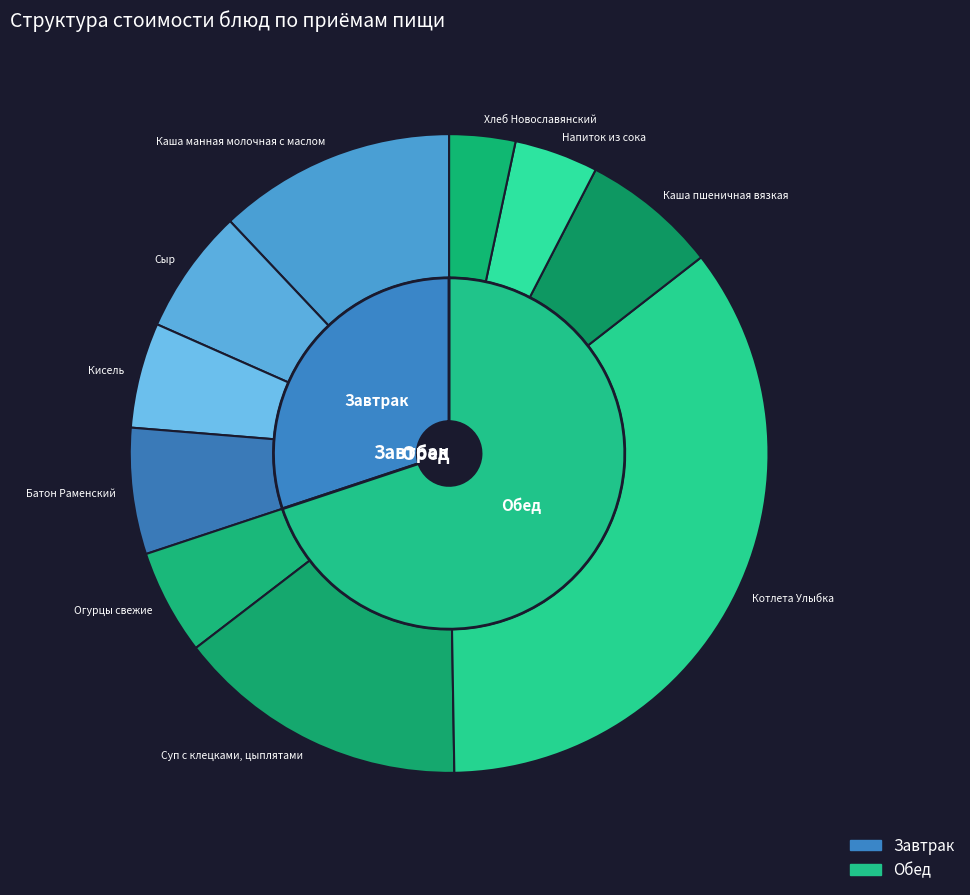

True or false: Напиток из сока accounts for 4% of the total.

True